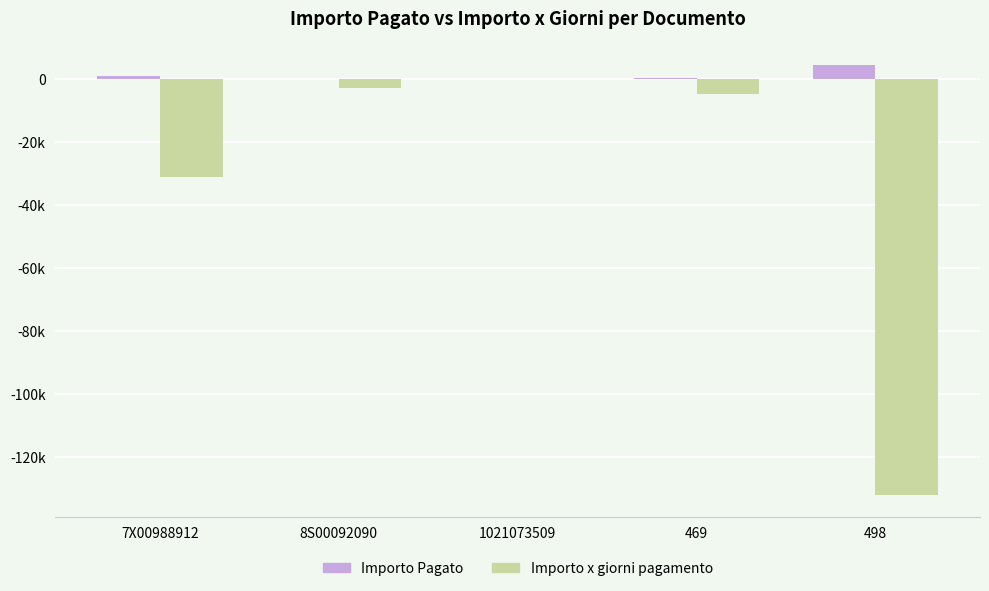

Is the value of Importo Pagato at 1021073509 greater than the value of Importo x giorni pagamento at 1021073509?

Yes